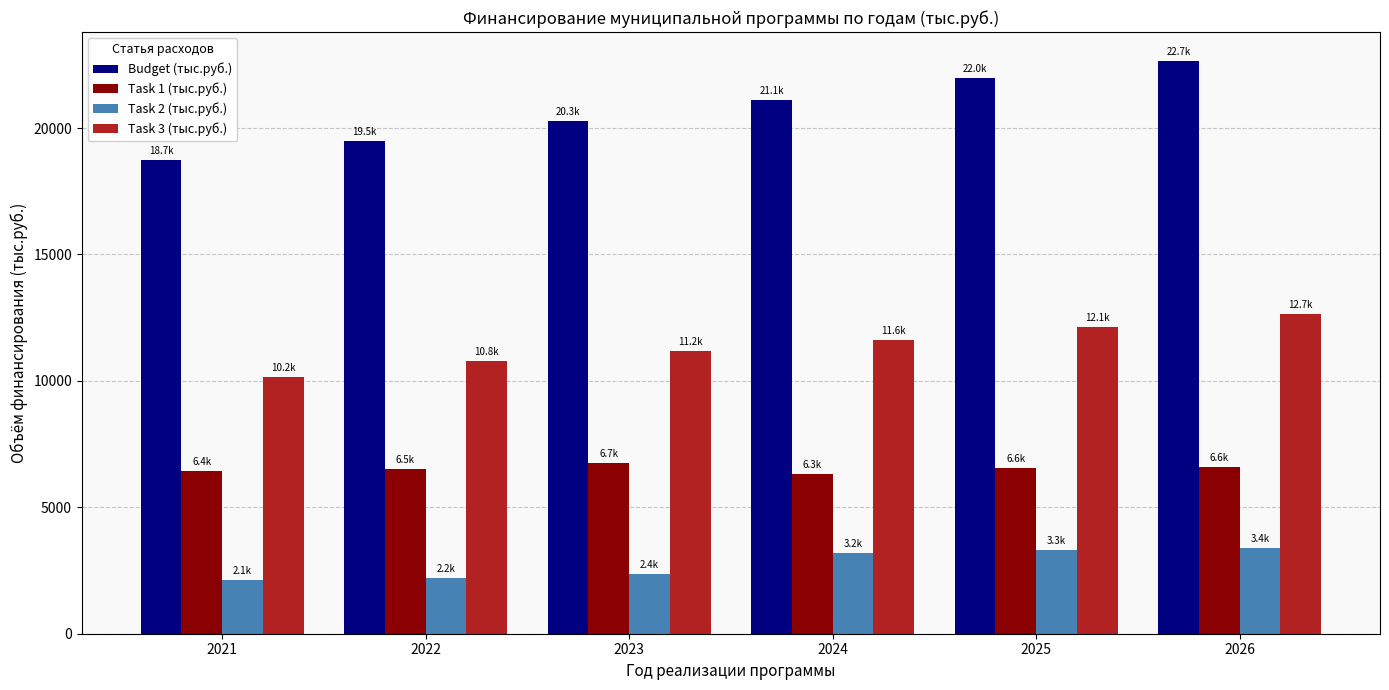

Is it true that Task 2 (тыс.руб.) equals 1101.3 at 2025?

False